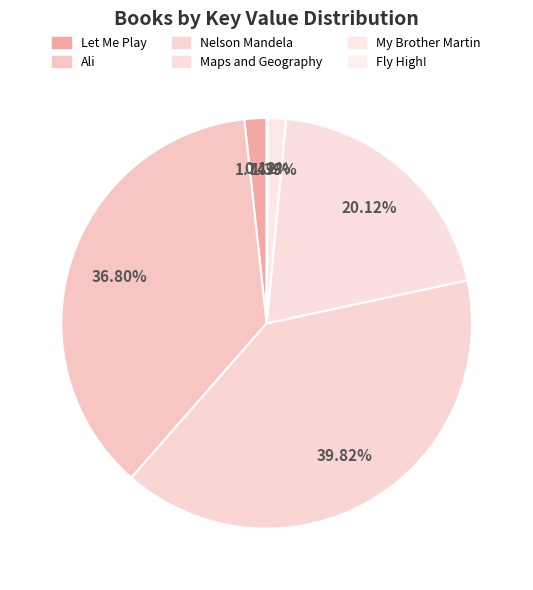

Combined, do My Brother Martin and Let Me Play account for over 50%?

No